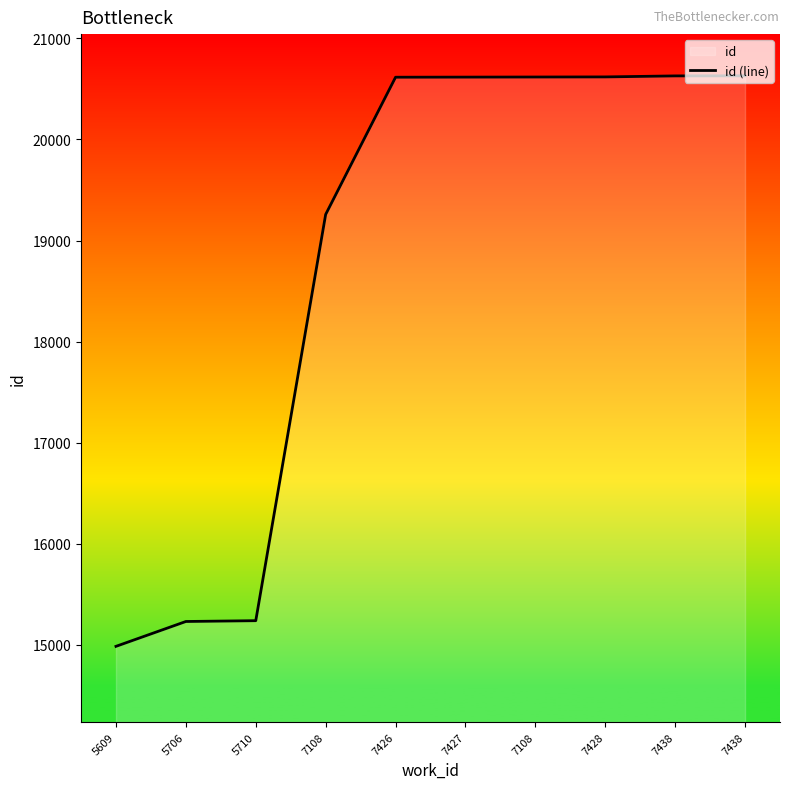

What is the difference between the values at 5706 and 7427?

5387